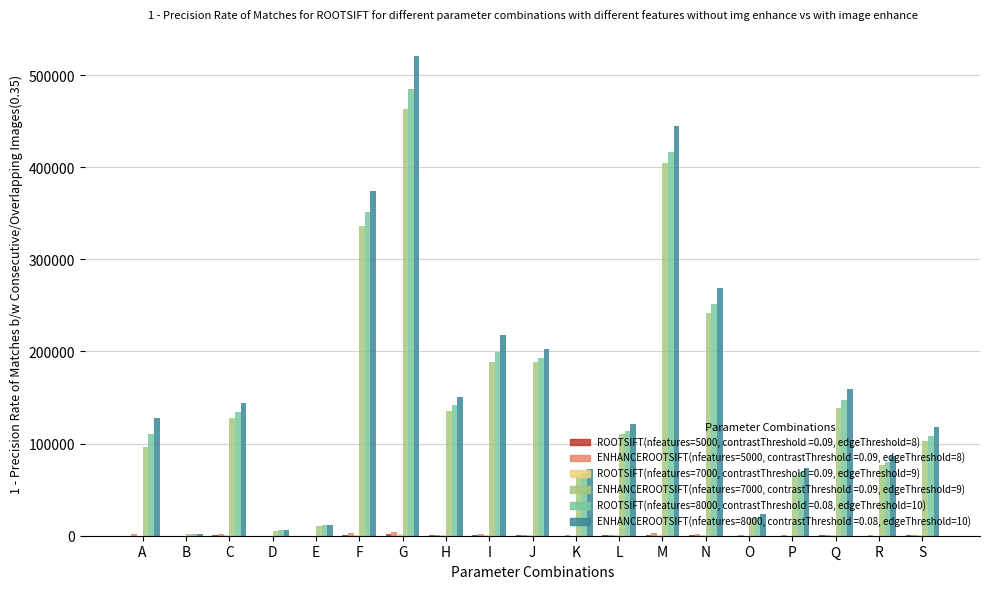

What is the maximum value shown in the chart?

520905